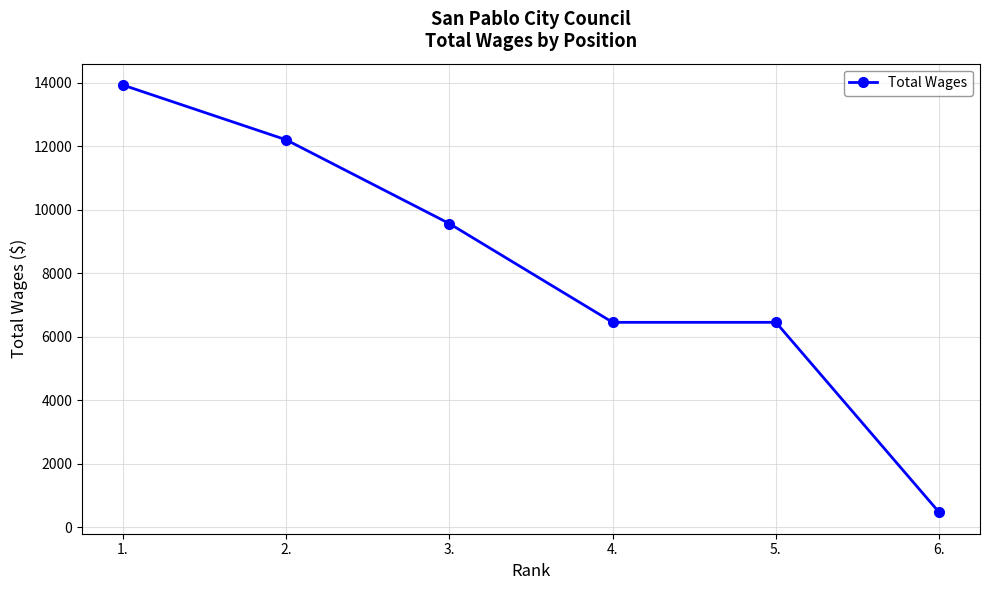

Is it true that the value at 4. is 6453?

True